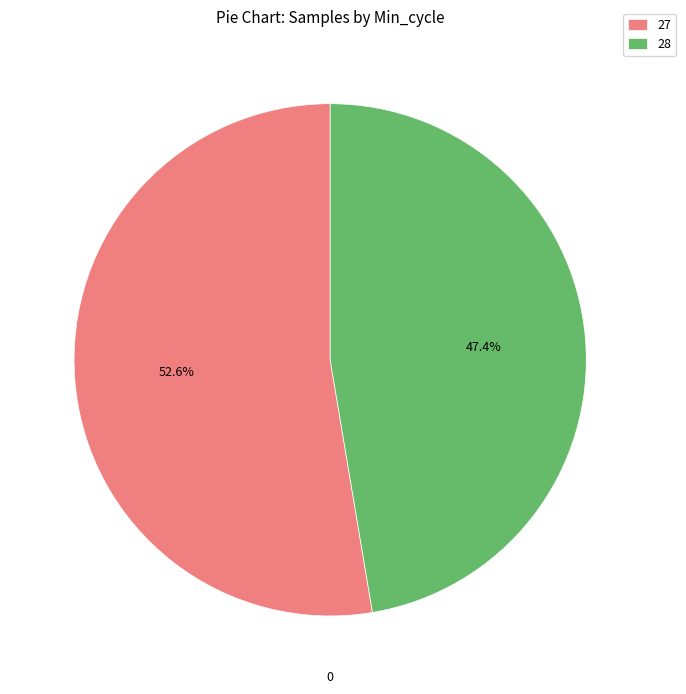

Is there a majority slice in this chart?

Yes